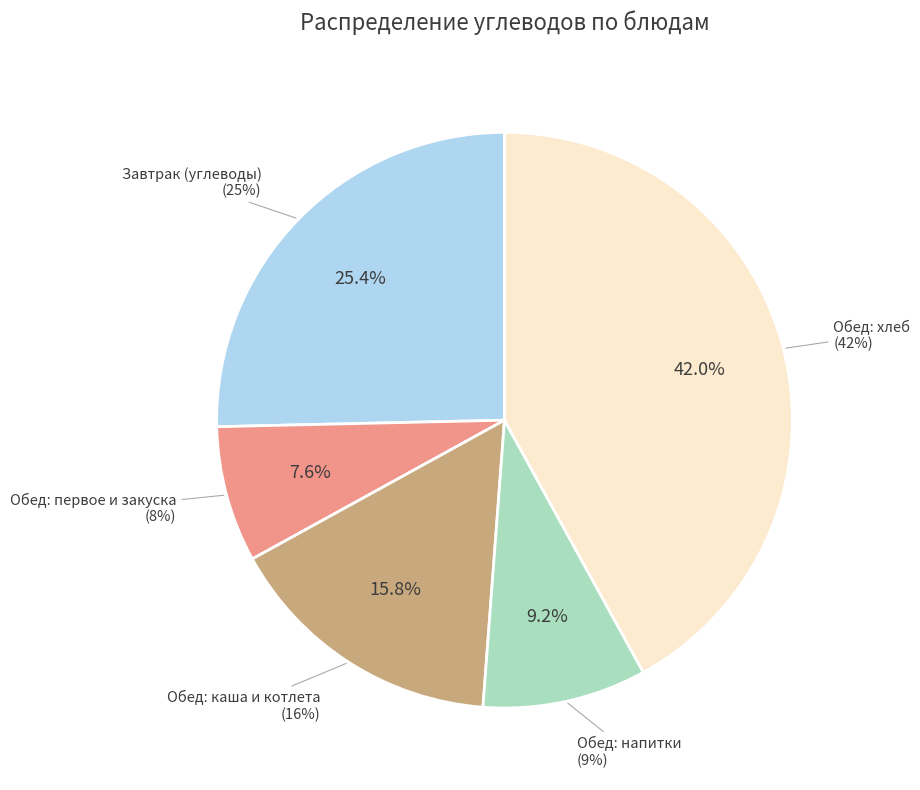

Combined, do сок фруктовый and Хлеб с повидлом account for over 50%?

No